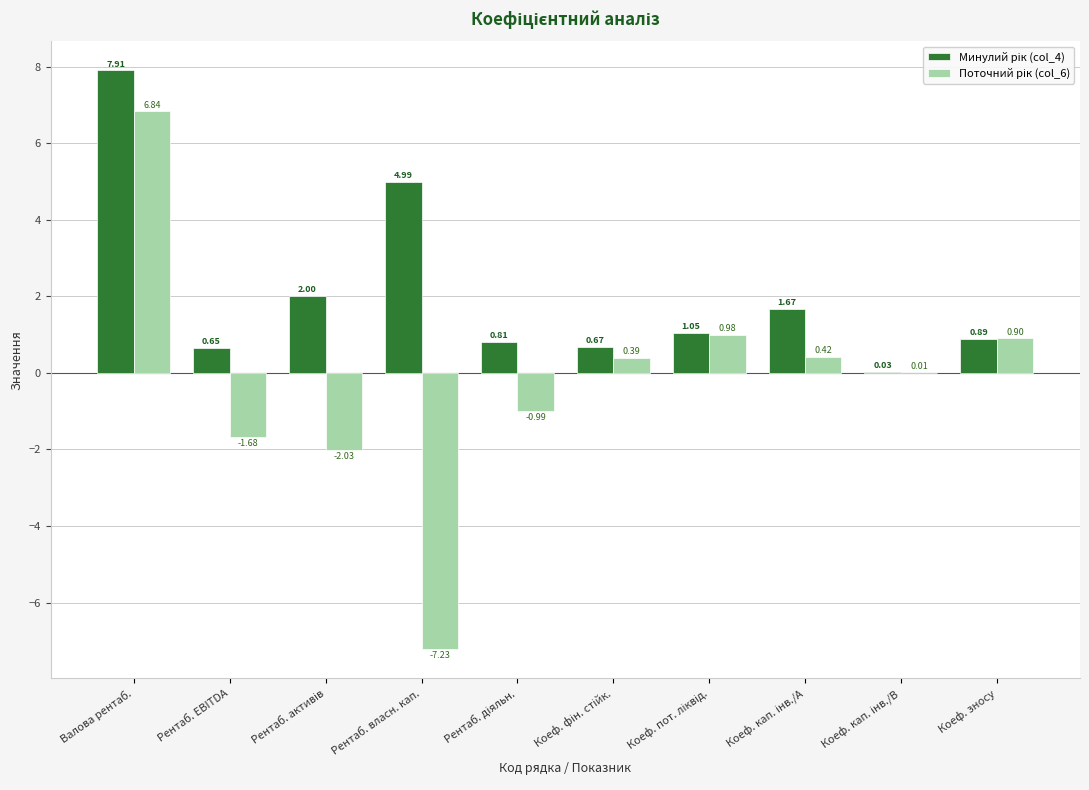

Which label corresponds to the largest value in the chart?

Валова рентаб.